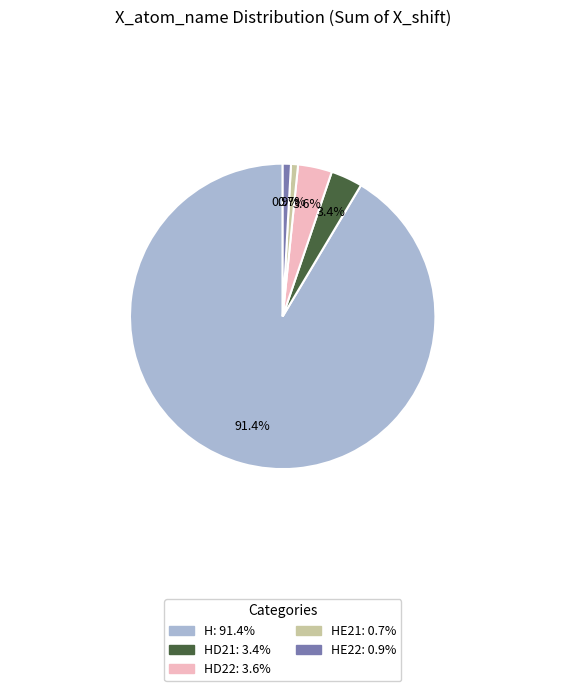

Does any single category account for the majority?

Yes